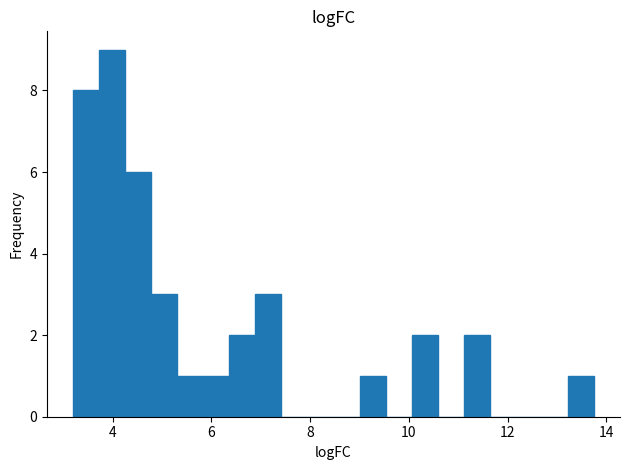

Around what value on the x-axis is the tallest bar? Give the approximate position of its centre, as read against the axis.

4.0